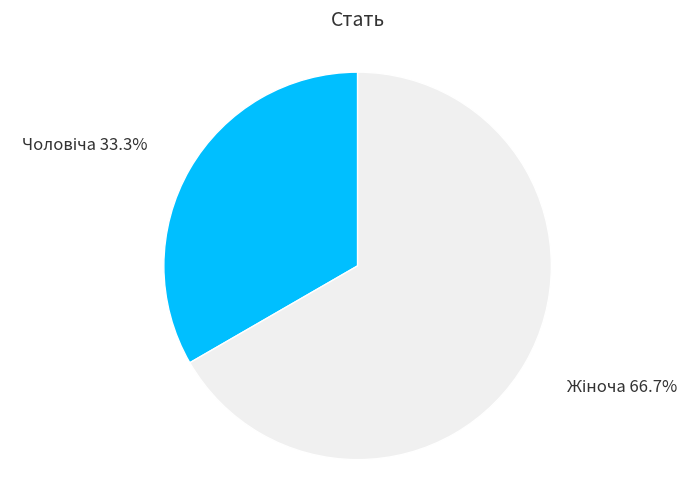

Does any single category account for the majority?

Yes